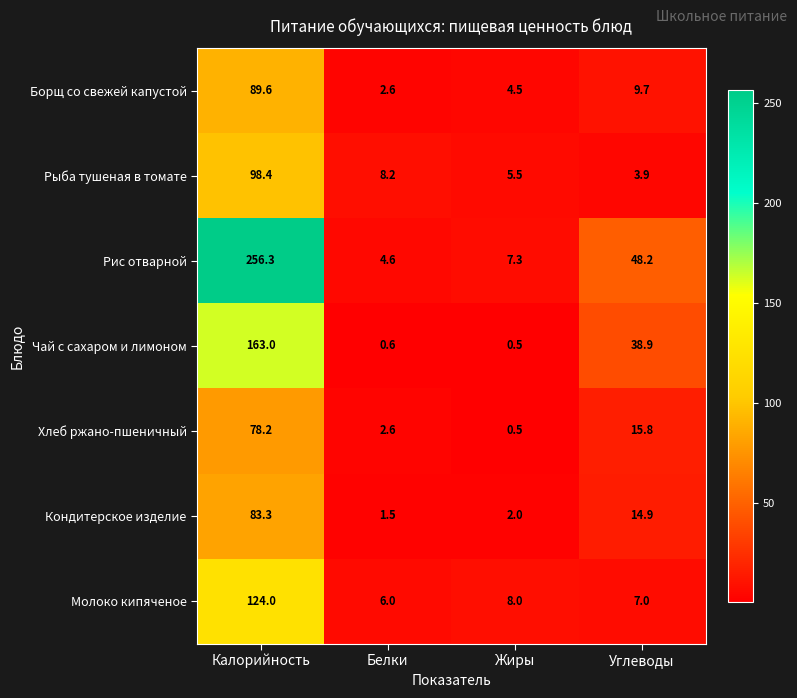

Which category has the highest value in the Чай с сахаром и лимоном series?

Калорийность